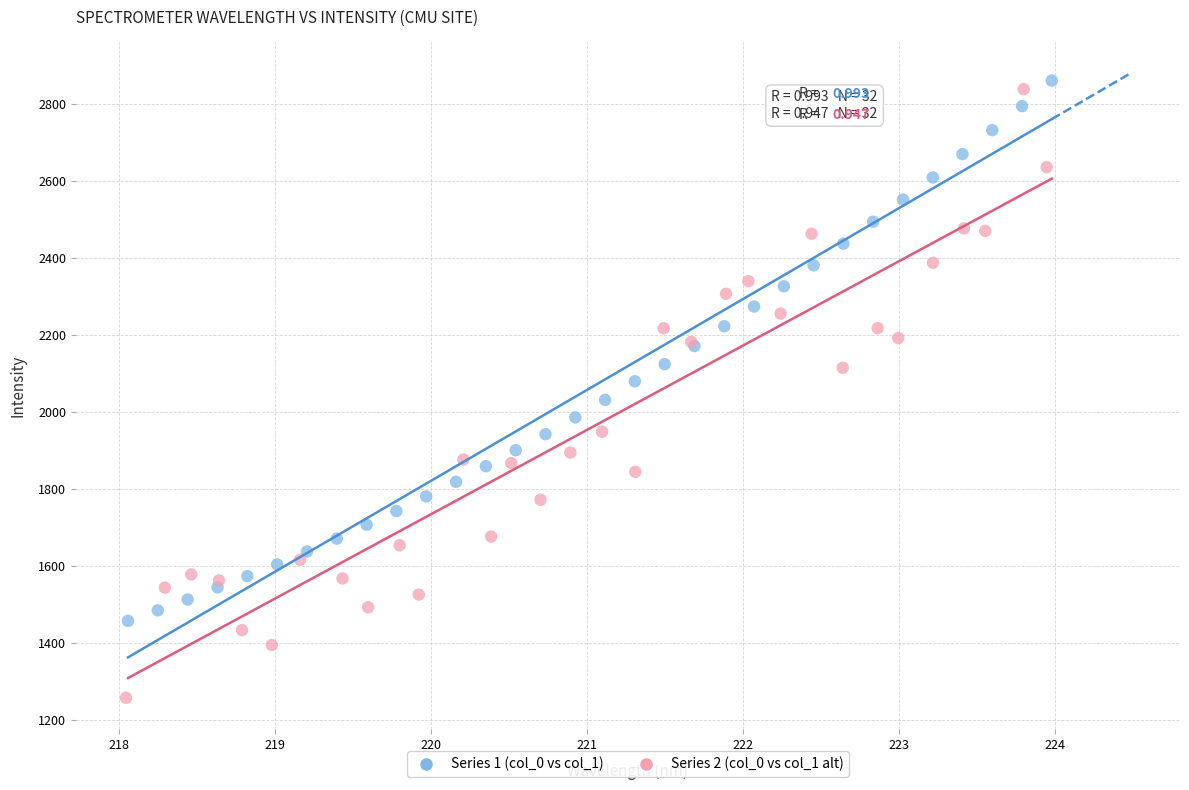

Which series reaches the maximum Y coordinate?

Series 1 (col_0 vs col_1)